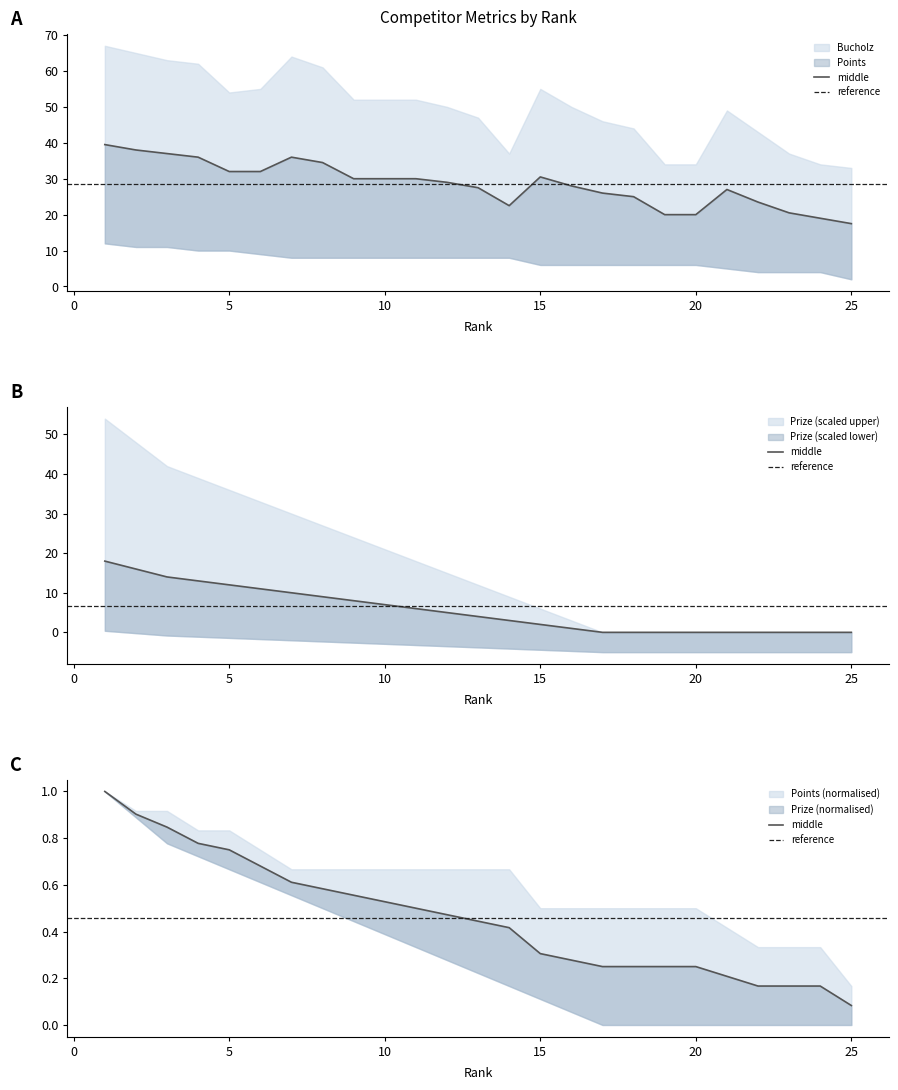

At which category does Bucholz reach its first local peak?

7